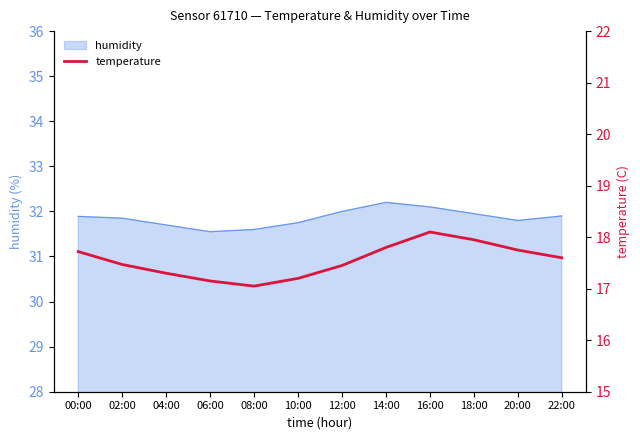

What is the ratio of the value at 12:00 to the value at 04:00?

1.0